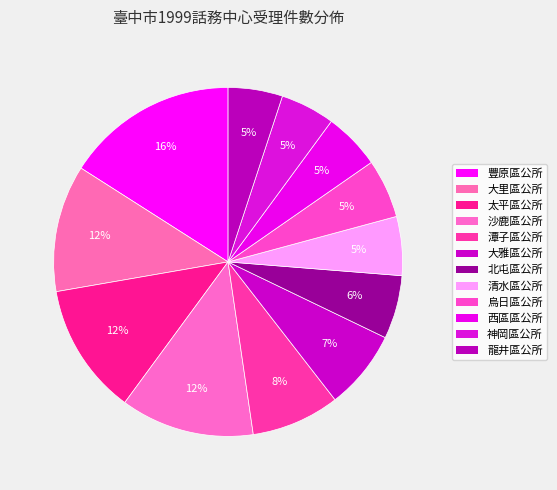

Is it true that 豐原區公所 is 28% of the pie?

False